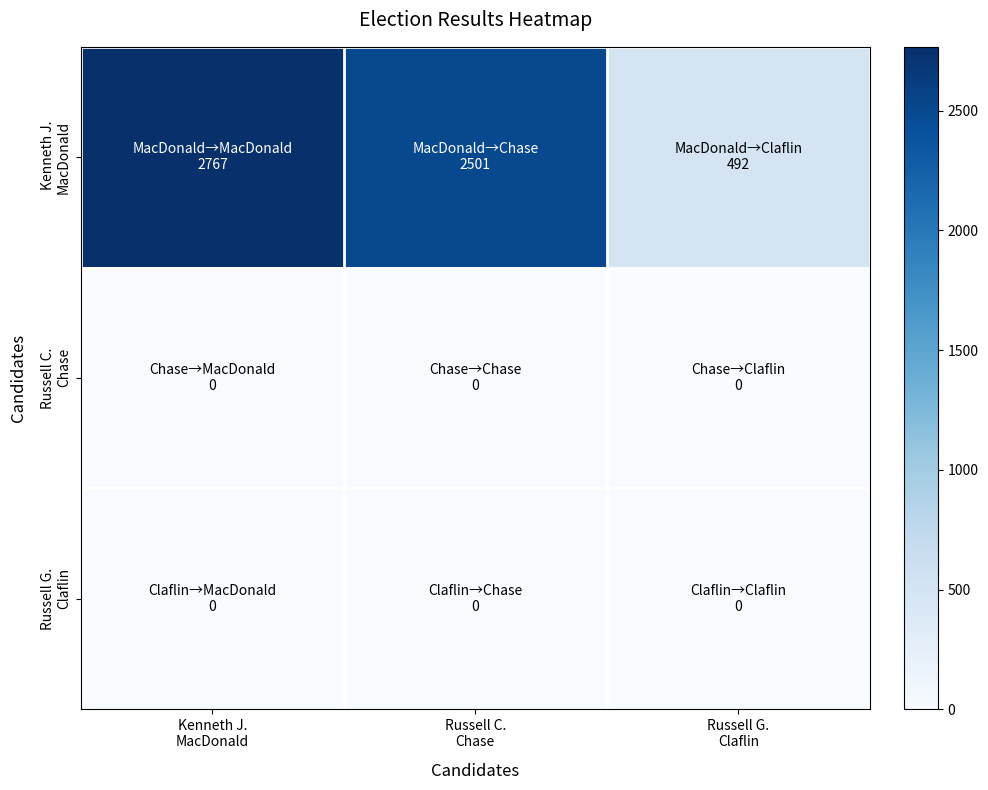

How many series are shown in this chart?

3